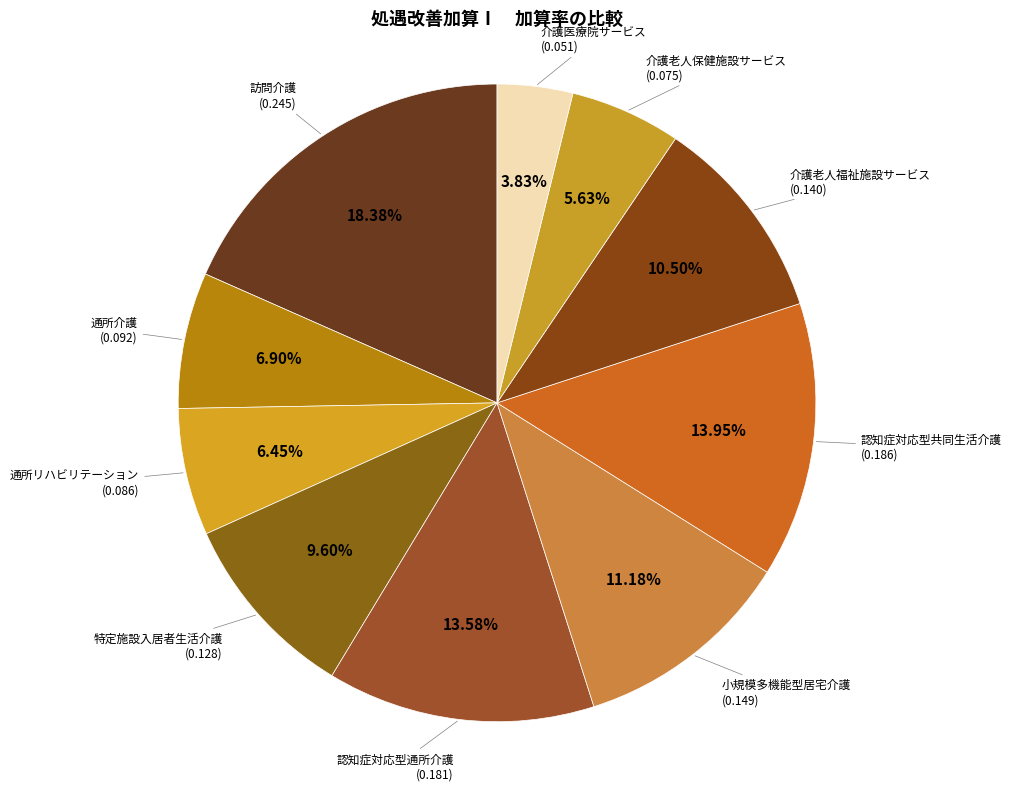

What portion of the pie excludes 介護老人福祉施設サービス?

89.5%